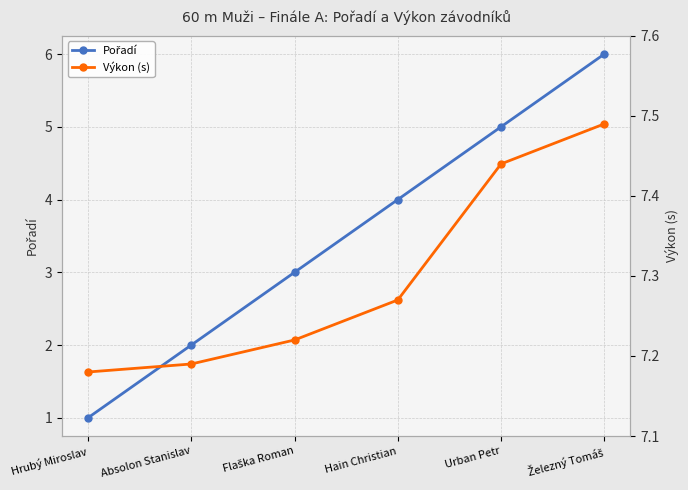

What is the label of the 4th point from the left?

Hain Christian